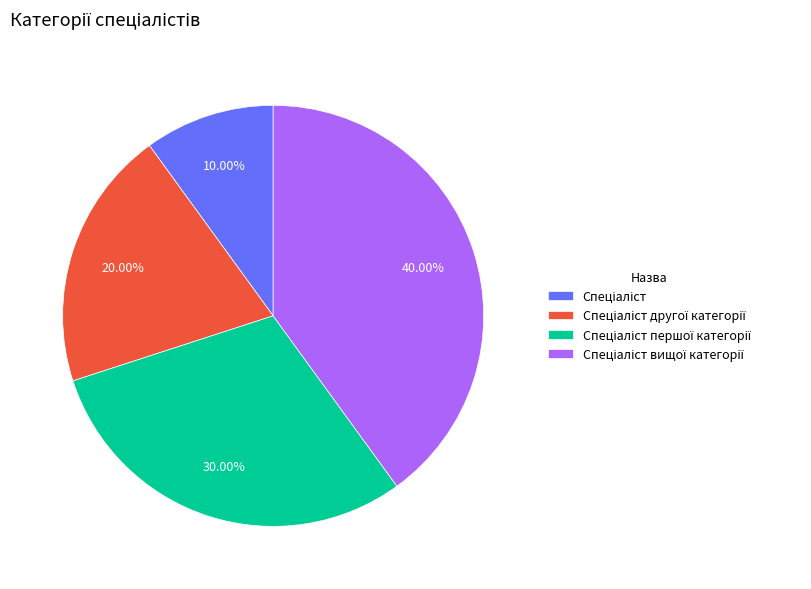

Is there any slice that represents more than half of the pie?

No